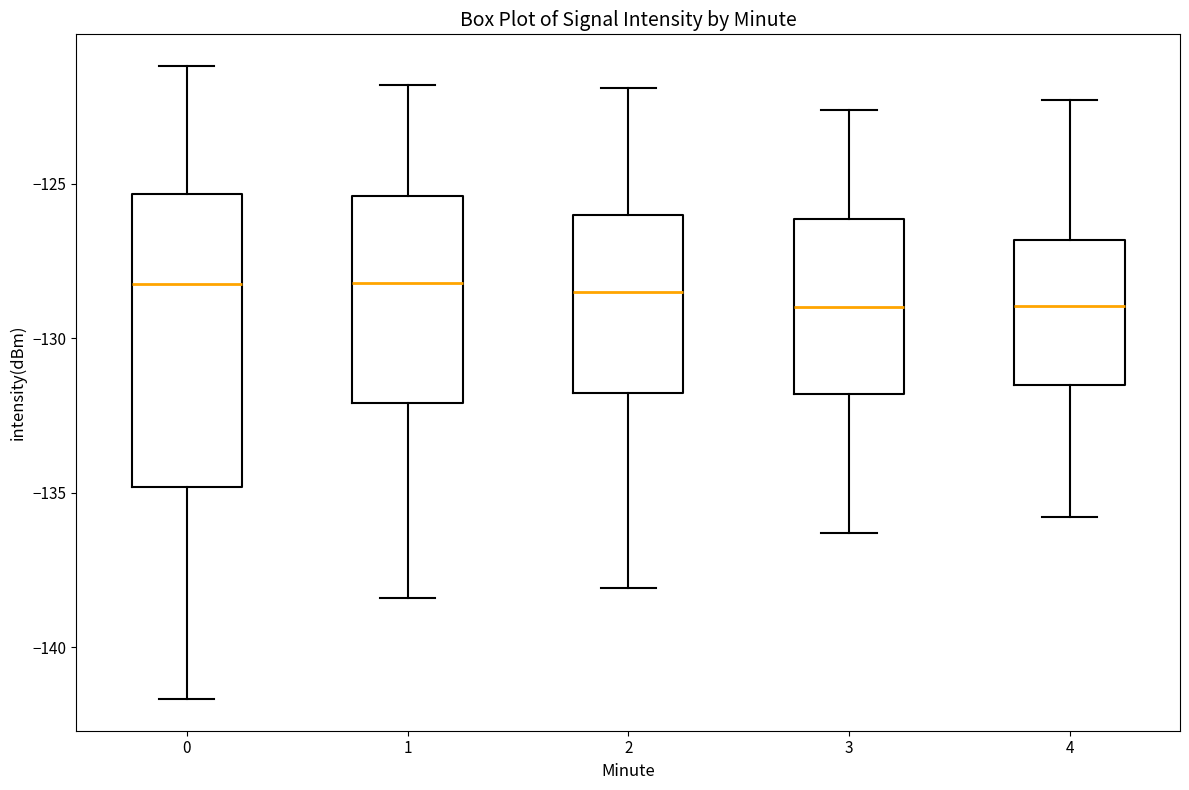

Where does the median line of the box at x = 0 sit on the y-axis? The values are not printed on the chart, so give them approximately, as read against the axis.

-128.0